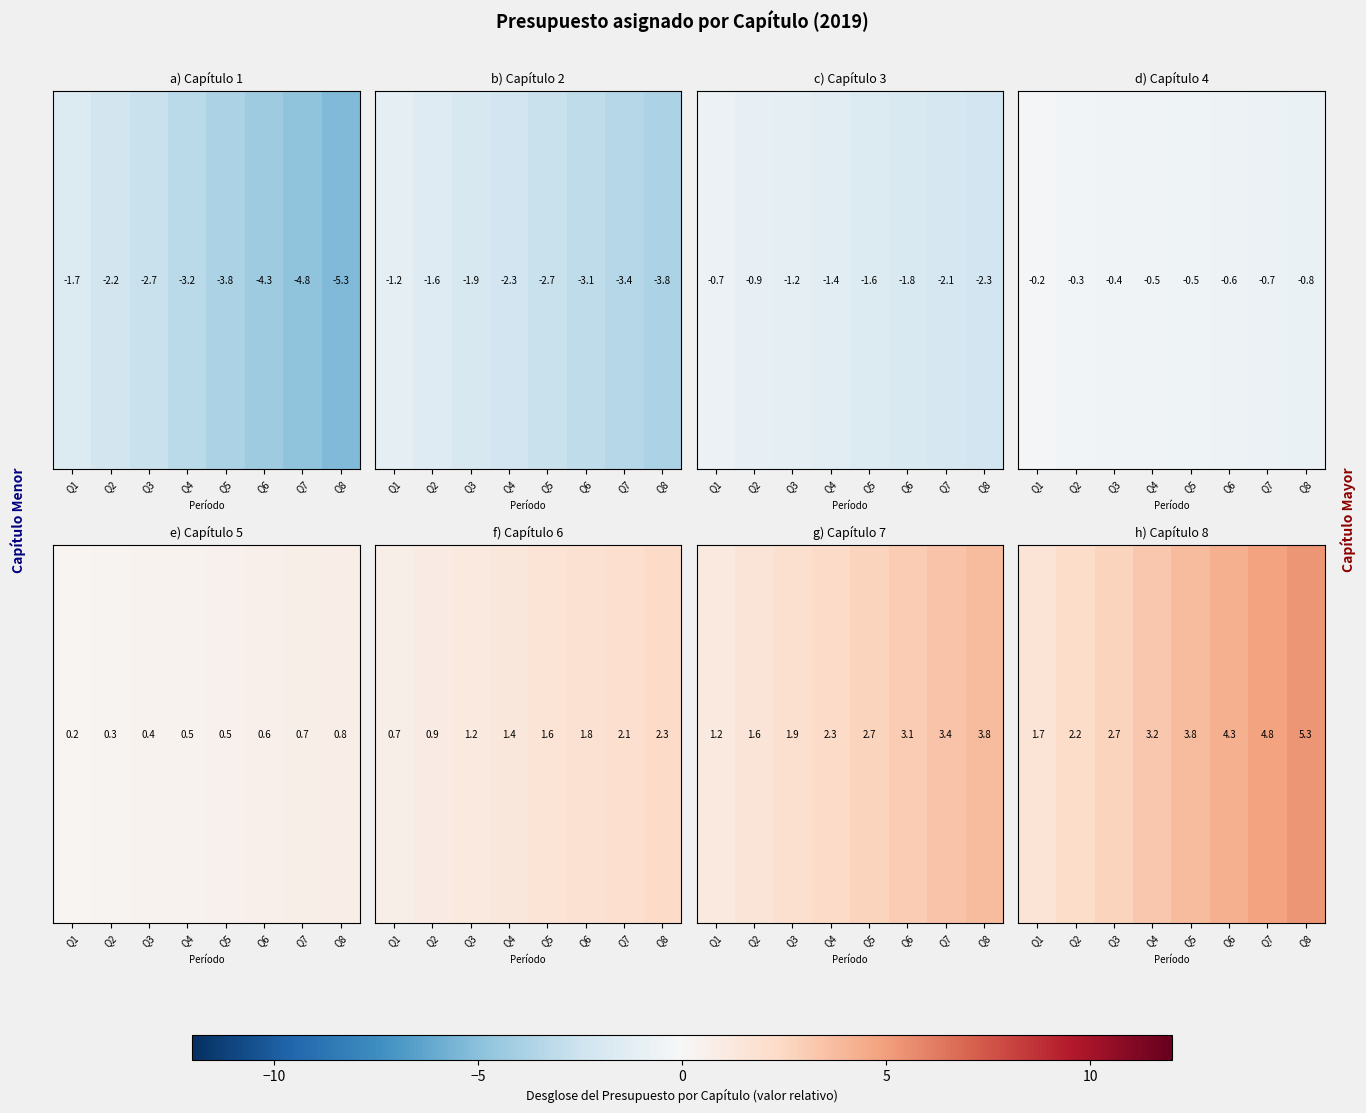

What is the difference between the values at Q3 and Q6?

1.6